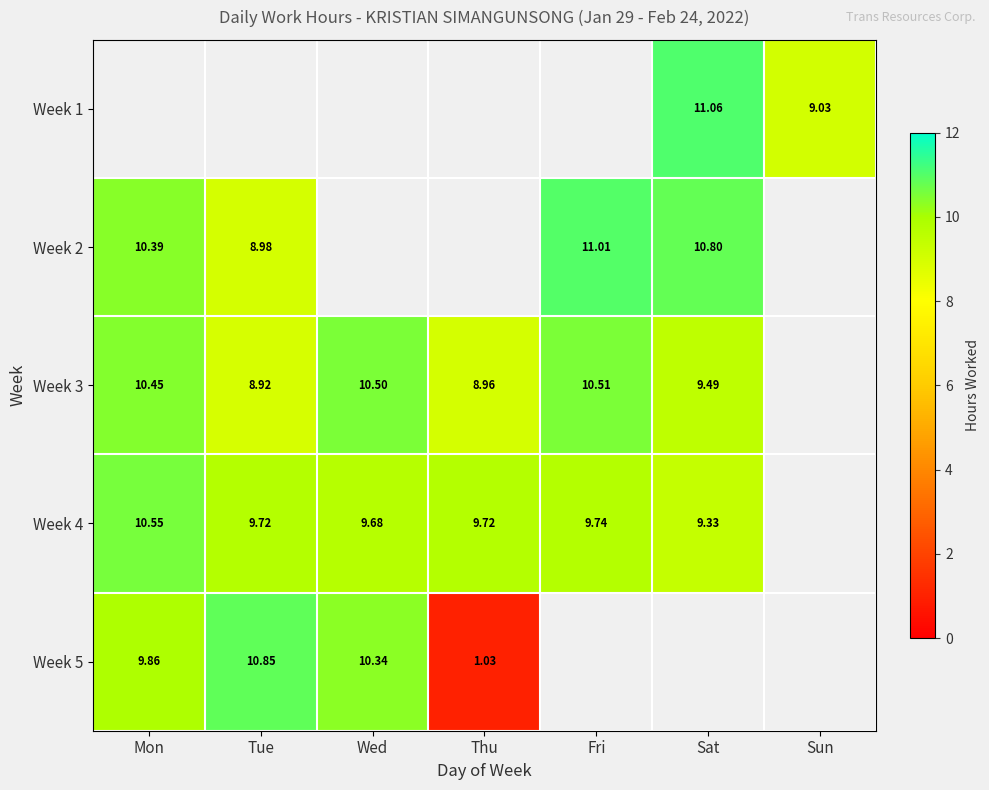

Which has a higher value, Thu or Tue?

Tue